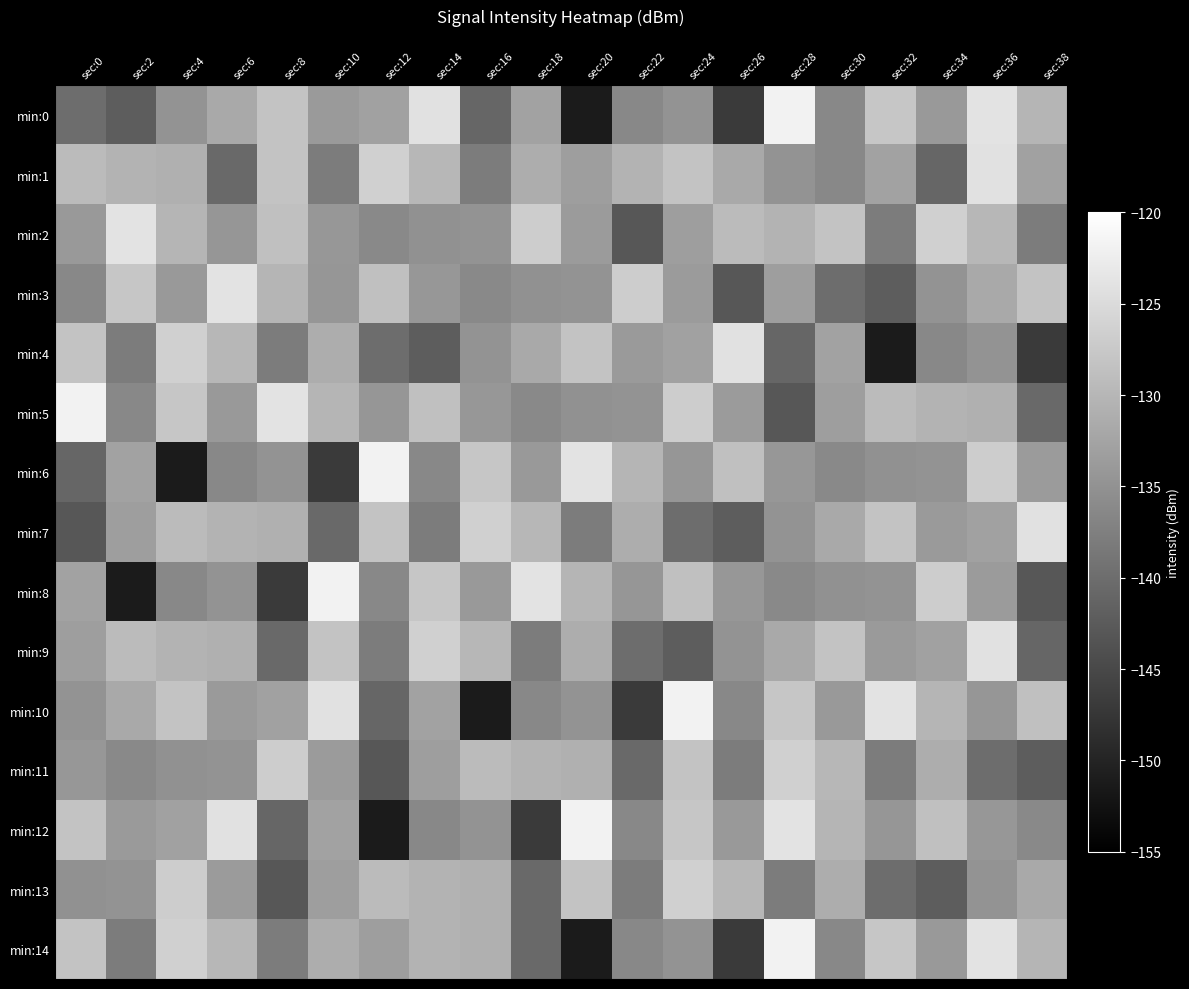

Reading left to right, what are all the values shown in this chart?

min:0: sec:0=-140.1	sec:2=-142.2	sec:4=-134.8	sec:6=-131.8	sec:8=-128.2	sec:10=-133.8	sec:12=-132.9	sec:14=-124.2	sec:16=-140.9	sec:18=-132.8	sec:20=-151.2	sec:22=-136.3	sec:24=-134.6	sec:26=-147.0	sec:28=-121.8	sec:30=-136.3	sec:32=-127.8	sec:34=-134.1	sec:36=-123.7	sec:38=-130.2
min:1: sec:0=-129.3	sec:2=-130.5	sec:4=-130.8	sec:6=-140.4	sec:8=-128.1	sec:10=-137.9	sec:12=-126.5	sec:14=-129.9	sec:16=-138.0	sec:18=-131.3	sec:20=-133.4	sec:22=-130.5	sec:24=-128.2	sec:26=-131.8	sec:28=-134.8	sec:30=-136.3	sec:32=-132.8	sec:34=-140.9	sec:36=-124.2	sec:38=-132.9
min:2: sec:0=-134.1	sec:2=-123.7	sec:4=-130.2	sec:6=-134.4	sec:8=-128.7	sec:10=-134.3	sec:12=-136.2	sec:14=-135.1	sec:16=-134.9	sec:18=-127.0	sec:20=-133.7	sec:22=-143.0	sec:24=-133.4	sec:26=-129.3	sec:28=-130.5	sec:30=-128.1	sec:32=-137.9	sec:34=-126.5	sec:36=-129.9	sec:38=-138.0
min:3: sec:0=-136.3	sec:2=-127.8	sec:4=-134.1	sec:6=-123.7	sec:8=-130.2	sec:10=-134.4	sec:12=-128.7	sec:14=-134.3	sec:16=-136.2	sec:18=-135.1	sec:20=-134.9	sec:22=-127.0	sec:24=-133.7	sec:26=-143.0	sec:28=-133.4	sec:30=-140.1	sec:32=-142.2	sec:34=-134.8	sec:36=-131.8	sec:38=-128.2
min:4: sec:0=-128.1	sec:2=-137.9	sec:4=-126.5	sec:6=-129.9	sec:8=-138.0	sec:10=-131.3	sec:12=-140.1	sec:14=-142.2	sec:16=-134.8	sec:18=-131.8	sec:20=-128.2	sec:22=-133.8	sec:24=-132.9	sec:26=-124.2	sec:28=-140.9	sec:30=-132.8	sec:32=-151.2	sec:34=-136.3	sec:36=-134.6	sec:38=-147.0
min:5: sec:0=-121.8	sec:2=-136.3	sec:4=-127.8	sec:6=-134.1	sec:8=-123.7	sec:10=-130.2	sec:12=-134.4	sec:14=-128.7	sec:16=-134.3	sec:18=-136.2	sec:20=-135.1	sec:22=-134.9	sec:24=-127.0	sec:26=-133.7	sec:28=-143.0	sec:30=-133.4	sec:32=-129.3	sec:34=-130.5	sec:36=-130.8	sec:38=-140.4
min:6: sec:0=-140.9	sec:2=-132.8	sec:4=-151.2	sec:6=-136.3	sec:8=-134.6	sec:10=-147.0	sec:12=-121.8	sec:14=-136.3	sec:16=-127.8	sec:18=-134.1	sec:20=-123.7	sec:22=-130.2	sec:24=-134.4	sec:26=-128.7	sec:28=-134.3	sec:30=-136.2	sec:32=-135.1	sec:34=-134.9	sec:36=-127.0	sec:38=-133.7
min:7: sec:0=-143.0	sec:2=-133.4	sec:4=-129.3	sec:6=-130.5	sec:8=-130.8	sec:10=-140.4	sec:12=-128.1	sec:14=-137.9	sec:16=-126.5	sec:18=-129.9	sec:20=-138.0	sec:22=-131.3	sec:24=-140.1	sec:26=-142.2	sec:28=-134.8	sec:30=-131.8	sec:32=-128.2	sec:34=-133.8	sec:36=-132.9	sec:38=-124.2
min:8: sec:0=-132.8	sec:2=-151.2	sec:4=-136.3	sec:6=-134.6	sec:8=-147.0	sec:10=-121.8	sec:12=-136.3	sec:14=-127.8	sec:16=-134.1	sec:18=-123.7	sec:20=-130.2	sec:22=-134.4	sec:24=-128.7	sec:26=-134.3	sec:28=-136.2	sec:30=-135.1	sec:32=-134.9	sec:34=-127.0	sec:36=-133.7	sec:38=-143.0
min:9: sec:0=-133.4	sec:2=-129.3	sec:4=-130.5	sec:6=-130.8	sec:8=-140.4	sec:10=-128.1	sec:12=-137.9	sec:14=-126.5	sec:16=-129.9	sec:18=-138.0	sec:20=-131.3	sec:22=-140.1	sec:24=-142.2	sec:26=-134.8	sec:28=-131.8	sec:30=-128.2	sec:32=-133.8	sec:34=-132.9	sec:36=-124.2	sec:38=-140.9
min:10: sec:0=-134.8	sec:2=-131.8	sec:4=-128.2	sec:6=-133.8	sec:8=-132.9	sec:10=-124.2	sec:12=-140.9	sec:14=-132.8	sec:16=-151.2	sec:18=-136.3	sec:20=-134.6	sec:22=-147.0	sec:24=-121.8	sec:26=-136.3	sec:28=-127.8	sec:30=-134.1	sec:32=-123.7	sec:34=-130.2	sec:36=-134.4	sec:38=-128.7
min:11: sec:0=-134.3	sec:2=-136.2	sec:4=-135.1	sec:6=-134.9	sec:8=-127.0	sec:10=-133.7	sec:12=-143.0	sec:14=-133.4	sec:16=-129.3	sec:18=-130.5	sec:20=-130.8	sec:22=-140.4	sec:24=-128.1	sec:26=-137.9	sec:28=-126.5	sec:30=-129.9	sec:32=-138.0	sec:34=-131.3	sec:36=-140.1	sec:38=-142.2
min:12: sec:0=-128.2	sec:2=-133.8	sec:4=-132.9	sec:6=-124.2	sec:8=-140.9	sec:10=-132.8	sec:12=-151.2	sec:14=-136.3	sec:16=-134.6	sec:18=-147.0	sec:20=-121.8	sec:22=-136.3	sec:24=-127.8	sec:26=-134.1	sec:28=-123.7	sec:30=-130.2	sec:32=-134.4	sec:34=-128.7	sec:36=-134.3	sec:38=-136.2
min:13: sec:0=-135.1	sec:2=-134.9	sec:4=-127.0	sec:6=-133.7	sec:8=-143.0	sec:10=-133.4	sec:12=-129.3	sec:14=-130.5	sec:16=-130.8	sec:18=-140.4	sec:20=-128.1	sec:22=-137.9	sec:24=-126.5	sec:26=-129.9	sec:28=-138.0	sec:30=-131.3	sec:32=-140.1	sec:34=-142.2	sec:36=-134.8	sec:38=-131.8
min:14: sec:0=-128.1	sec:2=-137.9	sec:4=-126.5	sec:6=-129.9	sec:8=-138.0	sec:10=-131.3	sec:12=-133.4	sec:14=-130.5	sec:16=-130.8	sec:18=-140.4	sec:20=-151.2	sec:22=-136.3	sec:24=-134.6	sec:26=-147.0	sec:28=-121.8	sec:30=-136.3	sec:32=-127.8	sec:34=-134.1	sec:36=-123.7	sec:38=-130.2